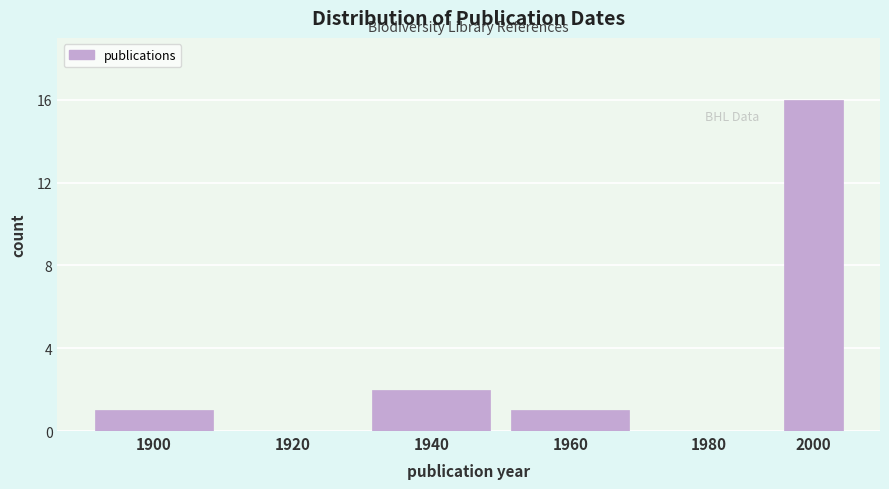

Reading right to left, extract all data points from this chart.

2000=16	1980=0	1960=1	1940=2	1920=0	1900=1